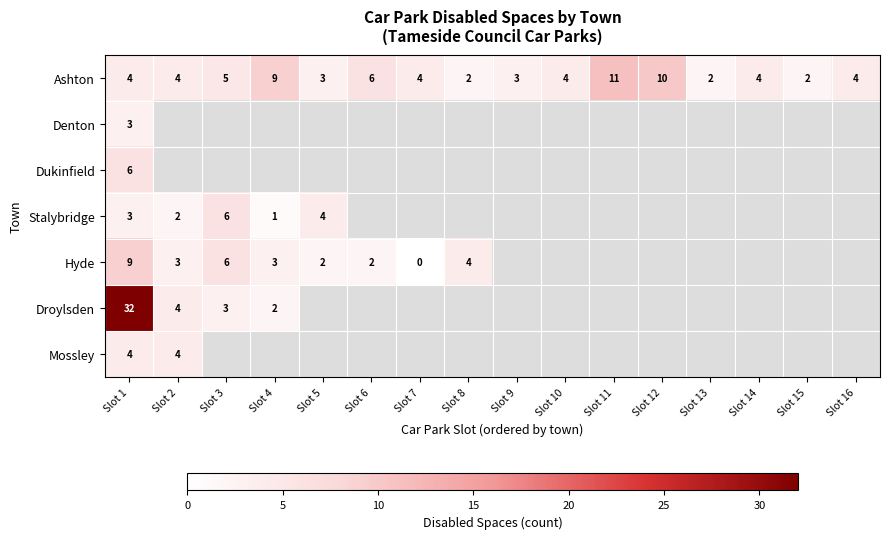

At which label does Ashton reach its peak?

Slot 11